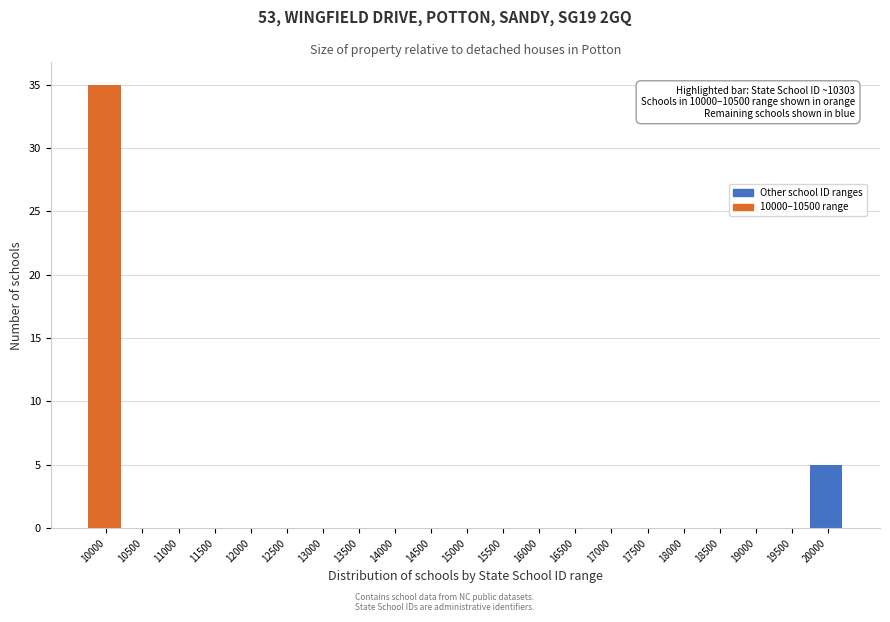

Reading right to left, extract all data points from this chart.

20000=5	19500=0	19000=0	18500=0	18000=0	17500=0	17000=0	16500=0	16000=0	15500=0	15000=0	14500=0	14000=0	13500=0	13000=0	12500=0	12000=0	11500=0	11000=0	10500=0	10000=35